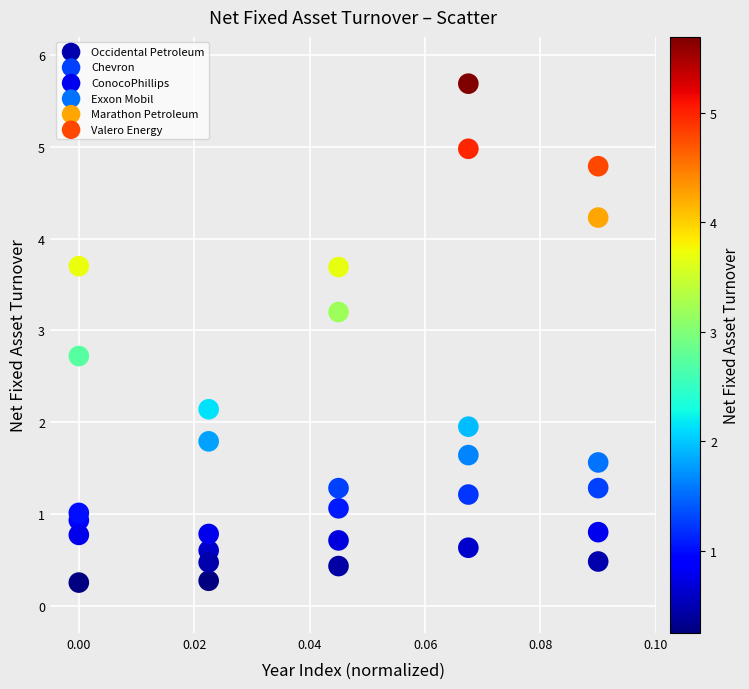

Which series reaches the minimum Y coordinate?

Occidental Petroleum